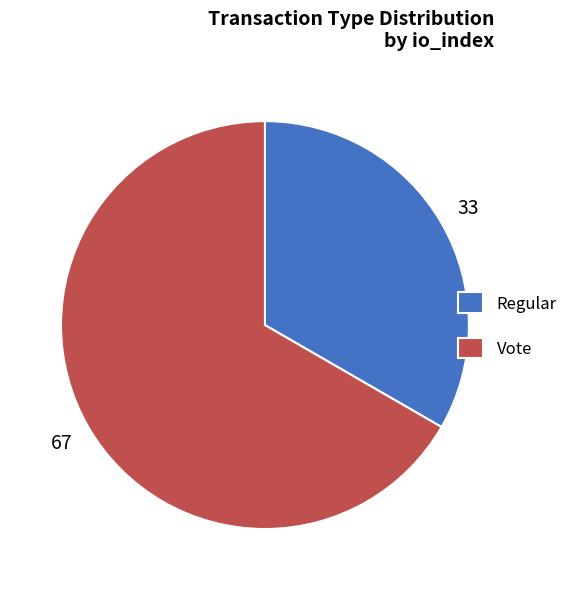

Does Regular account for over 50% of the chart?

No